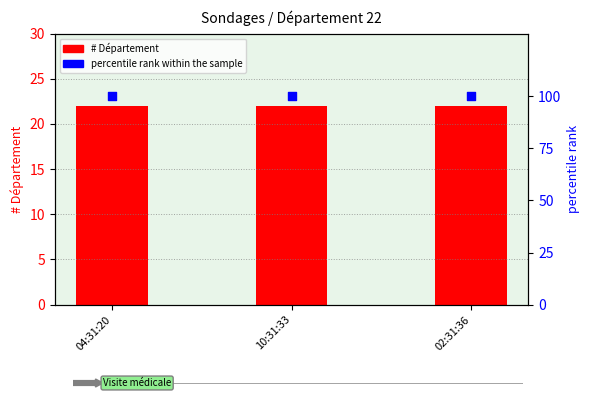

What are all the series names shown in the legend?

# Département, percentile rank within the sample